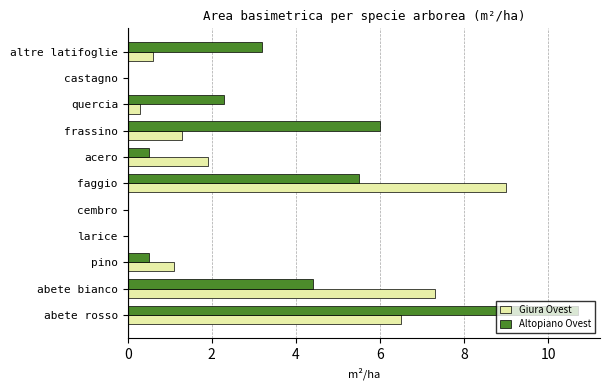

What is the greatest value displayed?

10.7